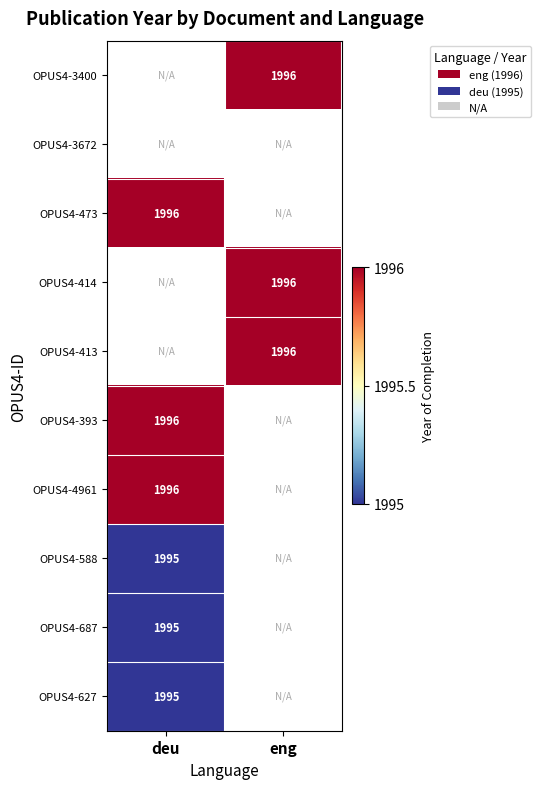

Is it true that OPUS4-3400 equals 2609 at eng?

False